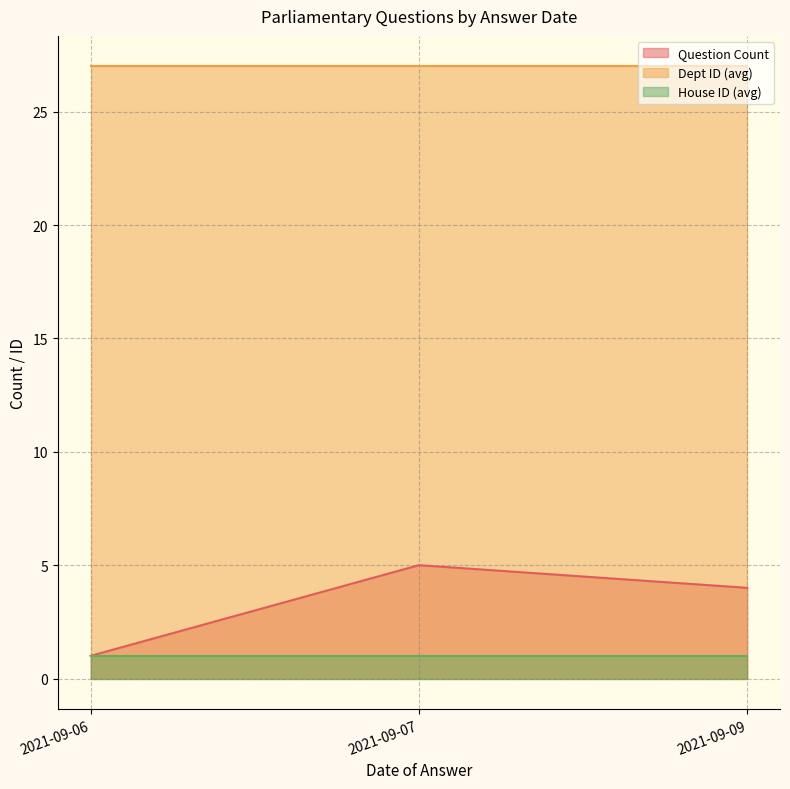

Rank the series at 2021-09-06 from highest to lowest value.

Dept ID (avg), Question Count, House ID (avg)